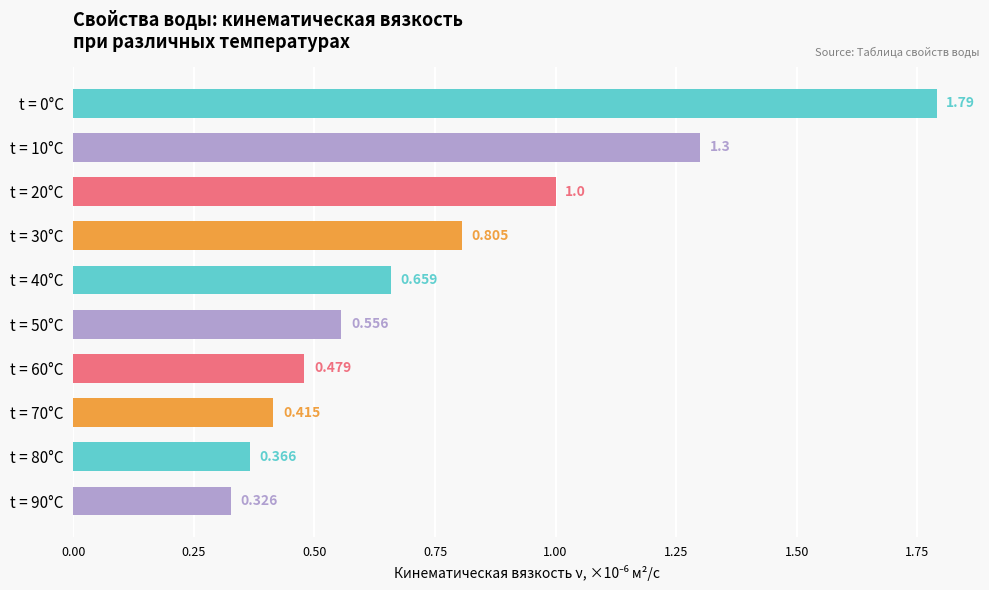

How many categories are shown in the chart?

10